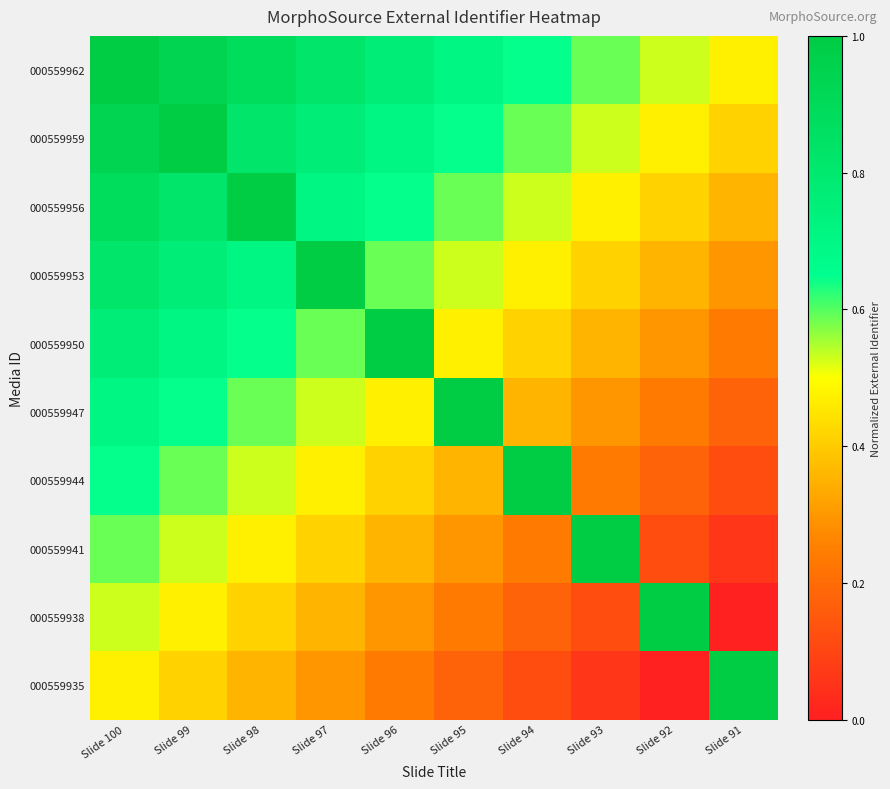

At how many categories does at least one series exceed 0?

10